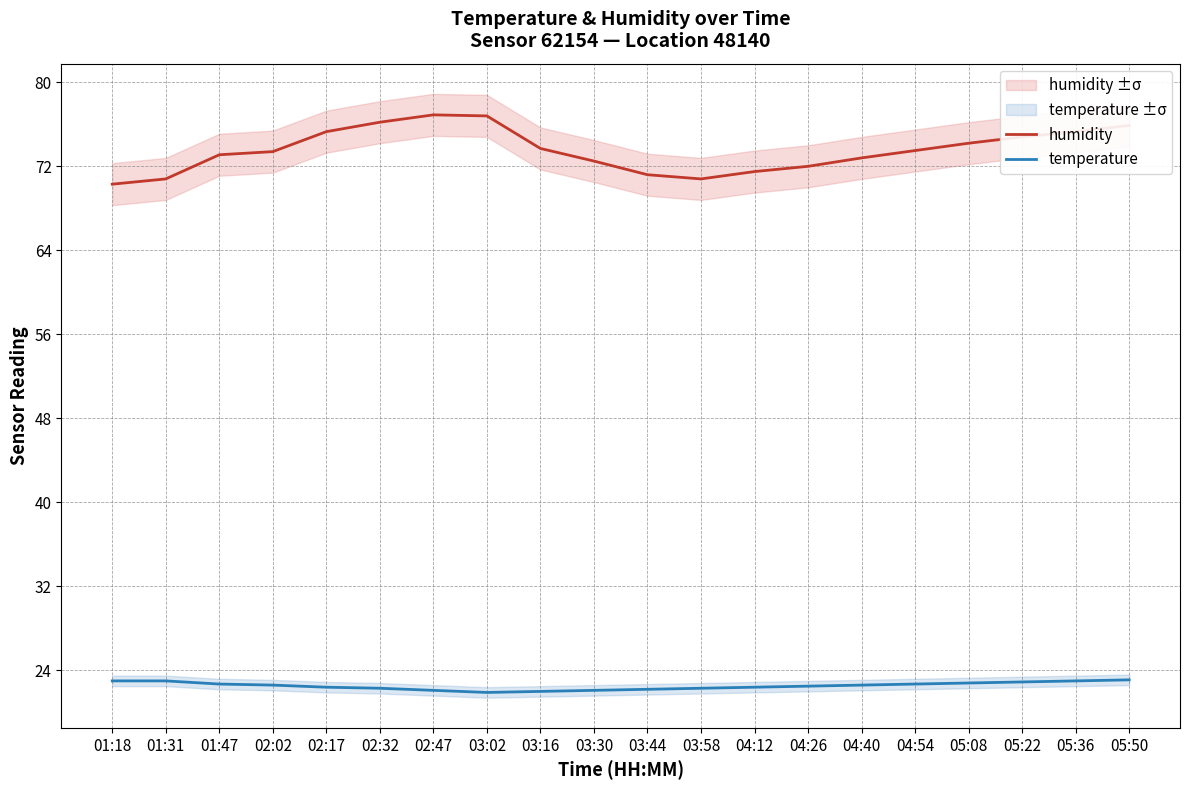

What is the maximum value for humidity?

76.9